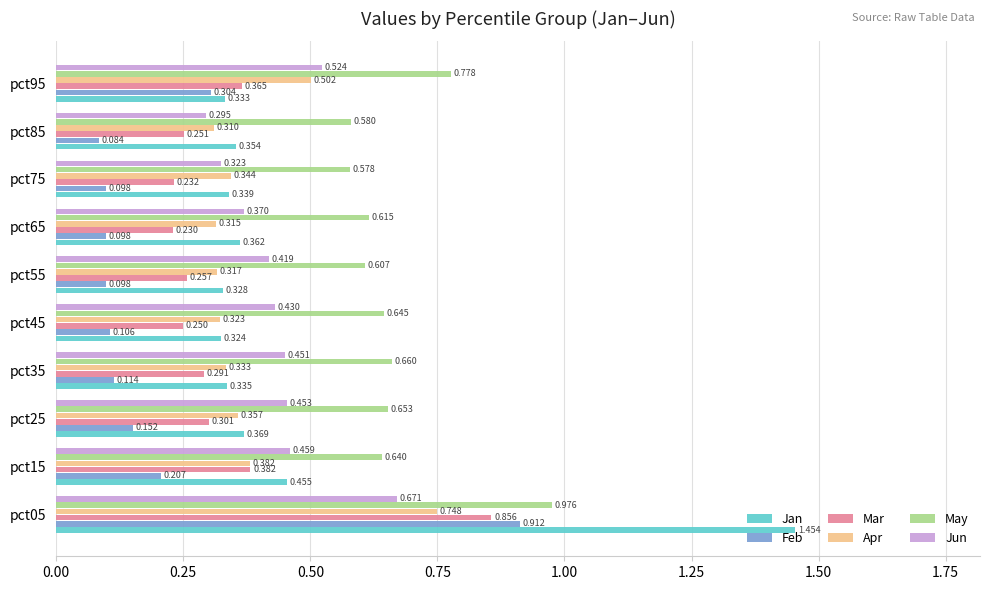

At how many categories does at least one series exceed 0?

10